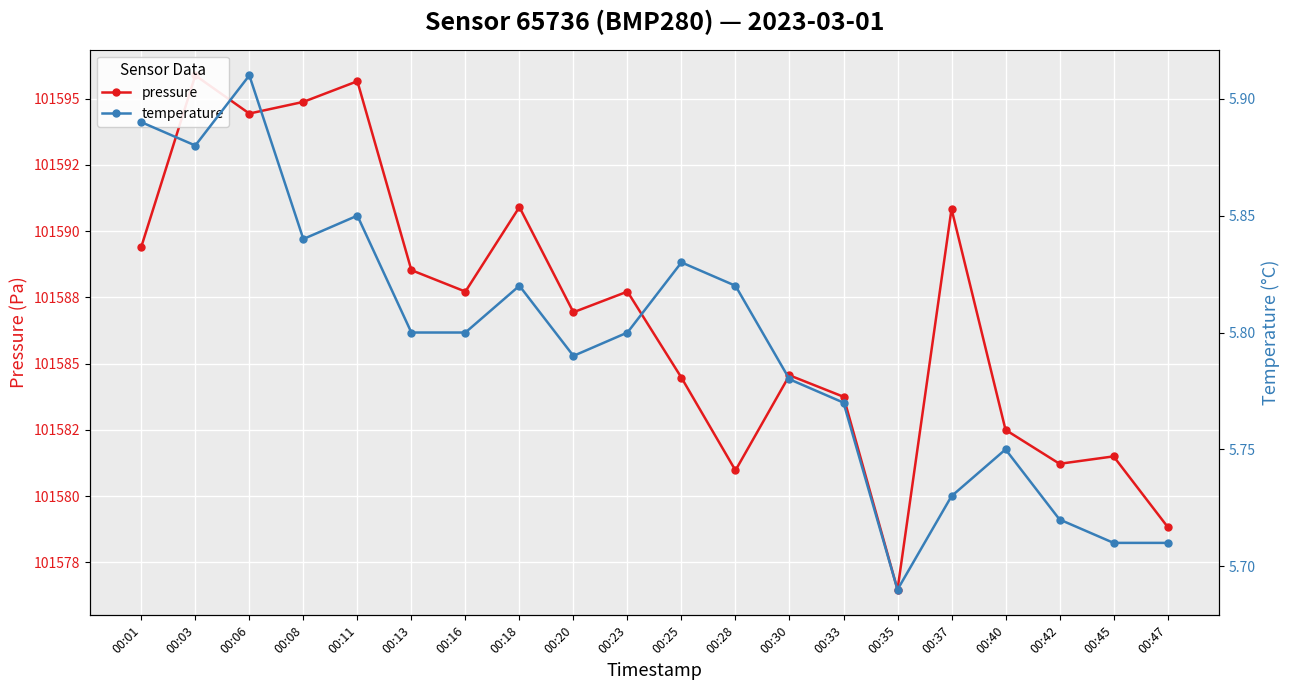

What are all the series names shown in the legend?

pressure, temperature